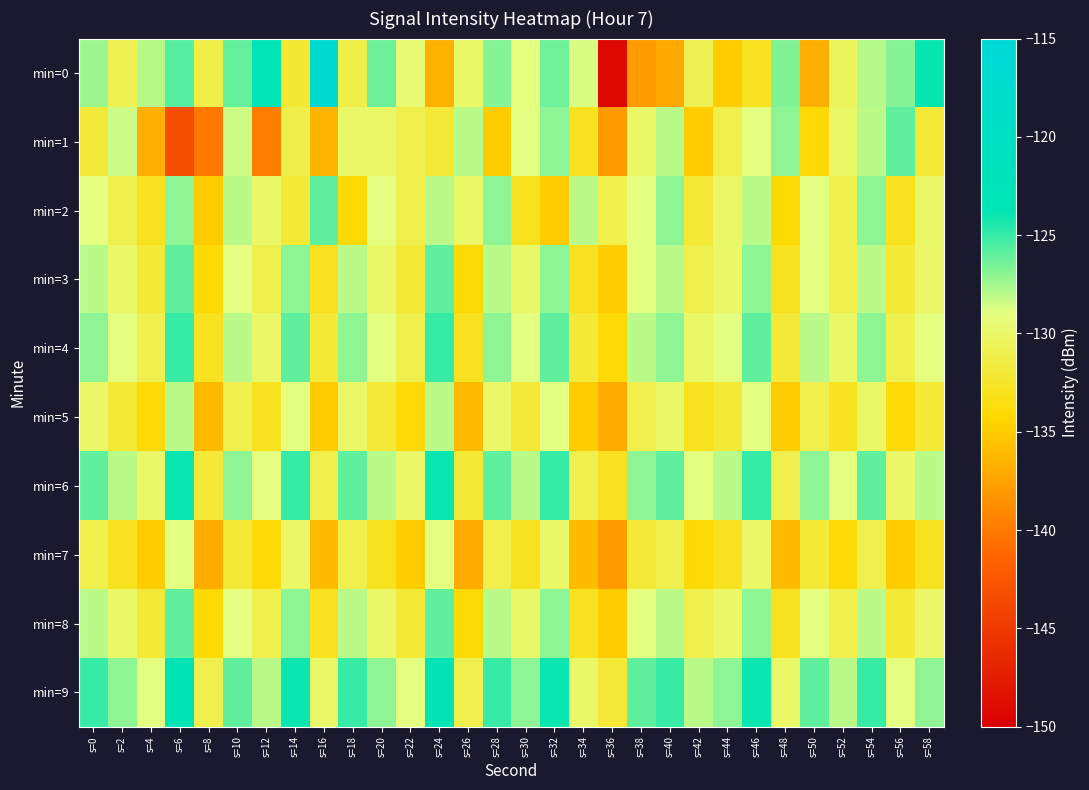

What is the greatest value displayed?

-116.3